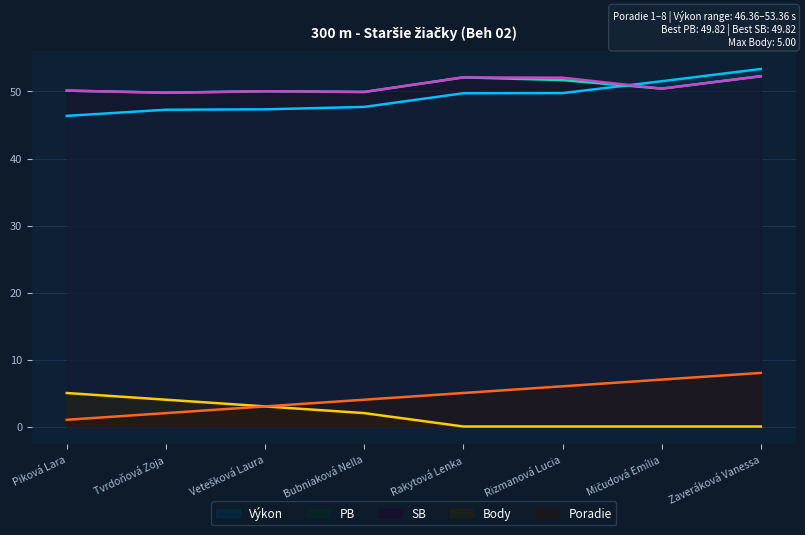

At which category is the sum across all series the highest?

Zaveráková Vanessa